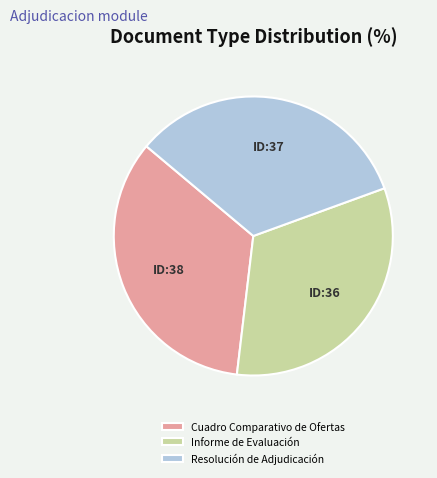

Which slice is the largest?

Cuadro Comparativo de Ofertas